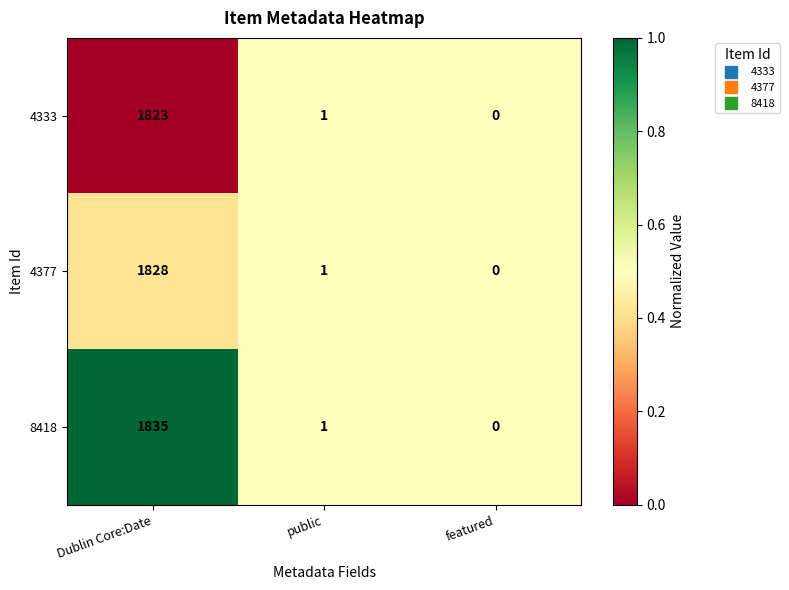

Count the number of categories in the chart.

3